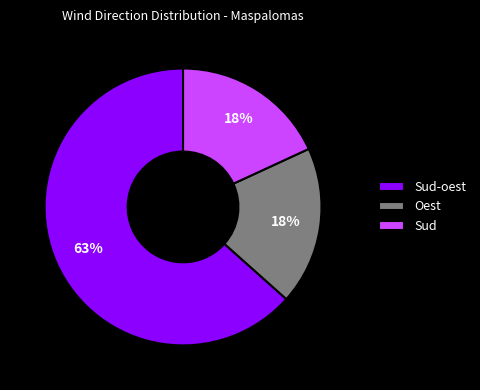

What is the largest slice in the pie chart?

Sud-oest